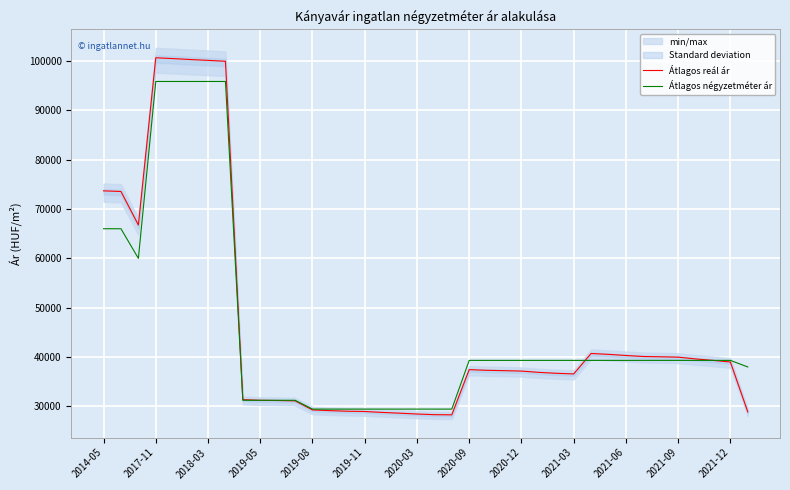

What is the minimum value for Átlagos négyzetméter ár?

29464